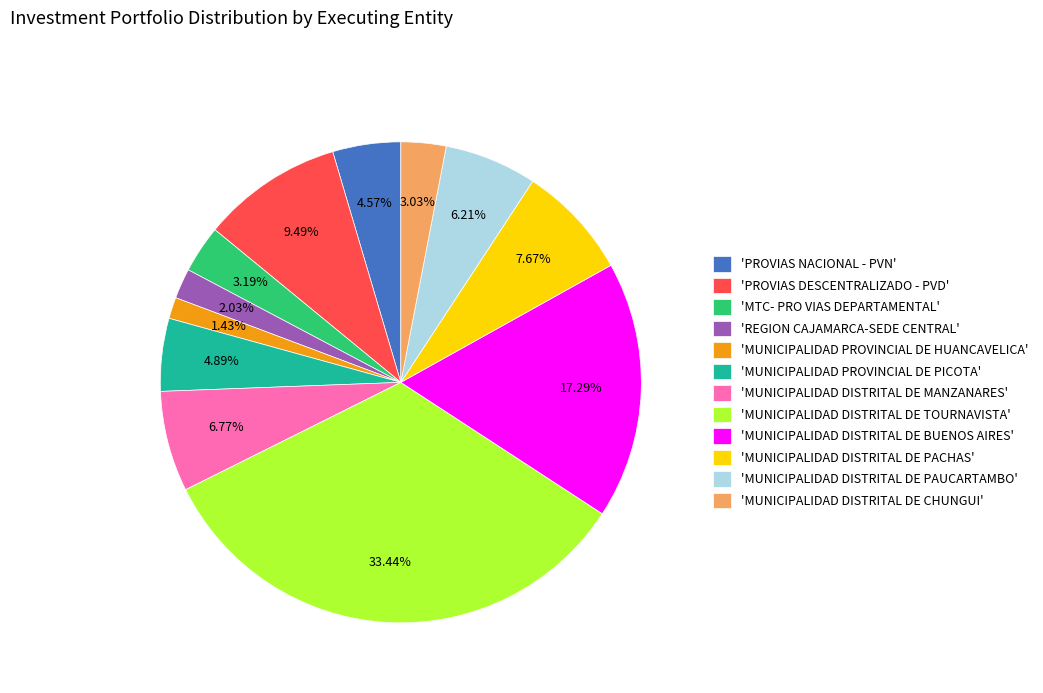

What is the smallest slice in the pie chart?

'MUNICIPALIDAD PROVINCIAL DE HUANCAVELICA'